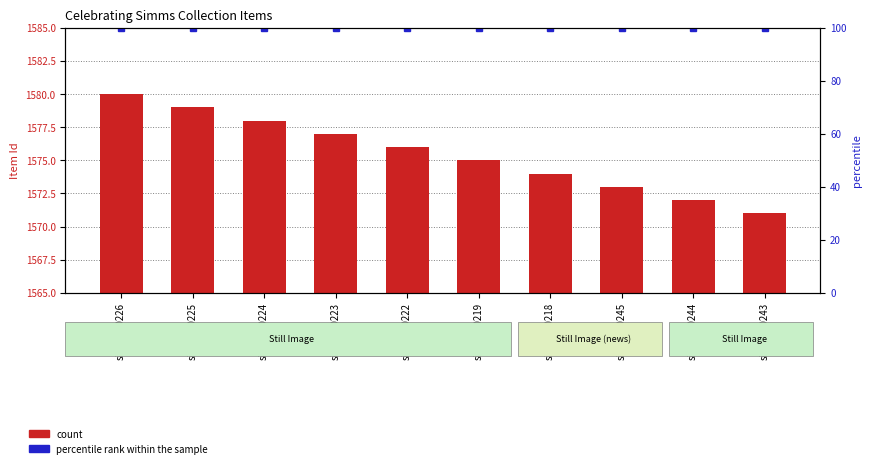

Which has a higher value, simms00223 or simms00243?

simms00223